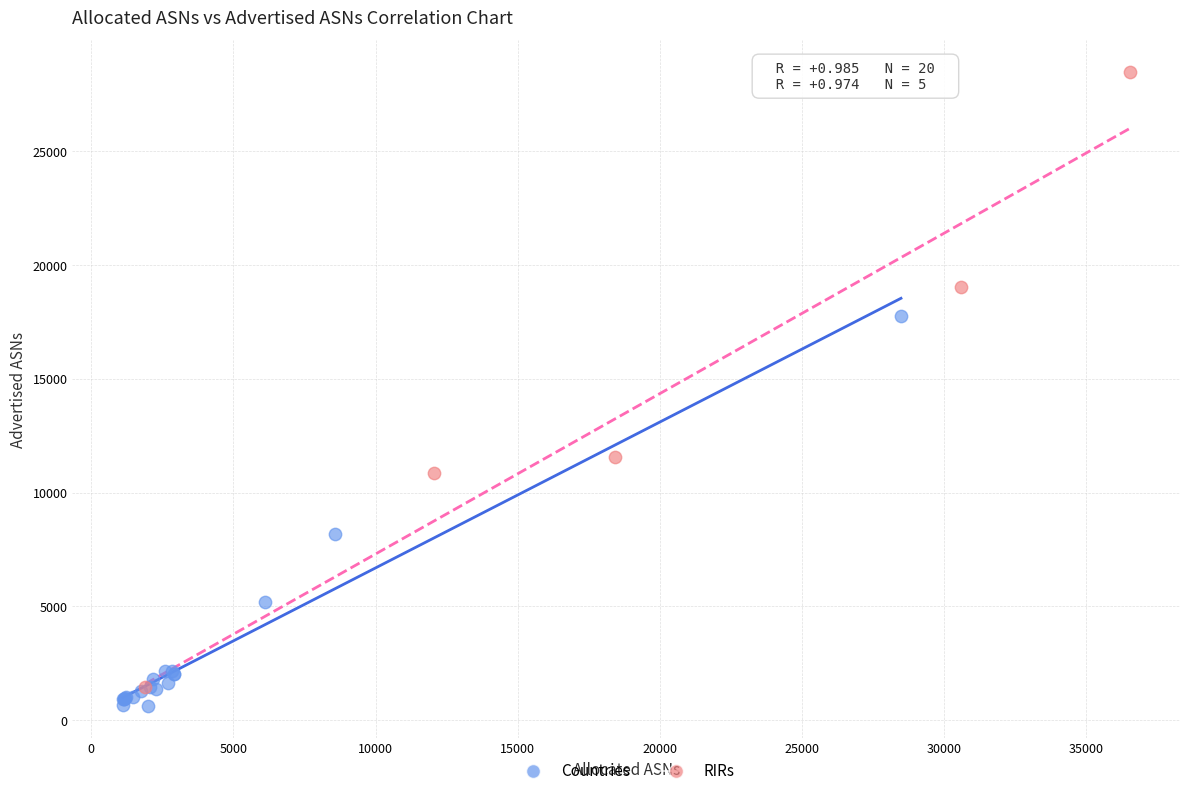

Which series has the widest spread of Y values?

RIRs